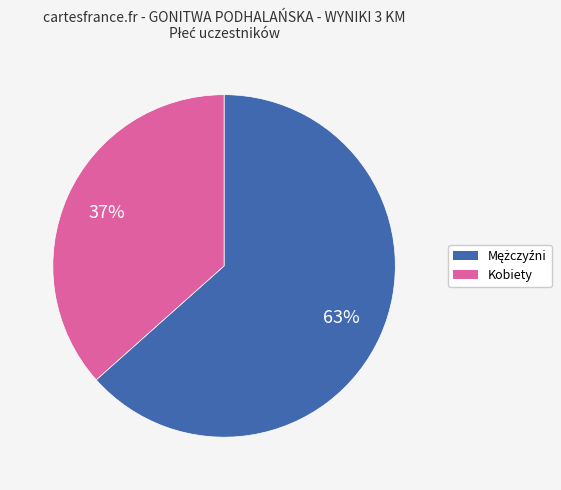

To the nearest percent, what is the average slice percentage?

50%